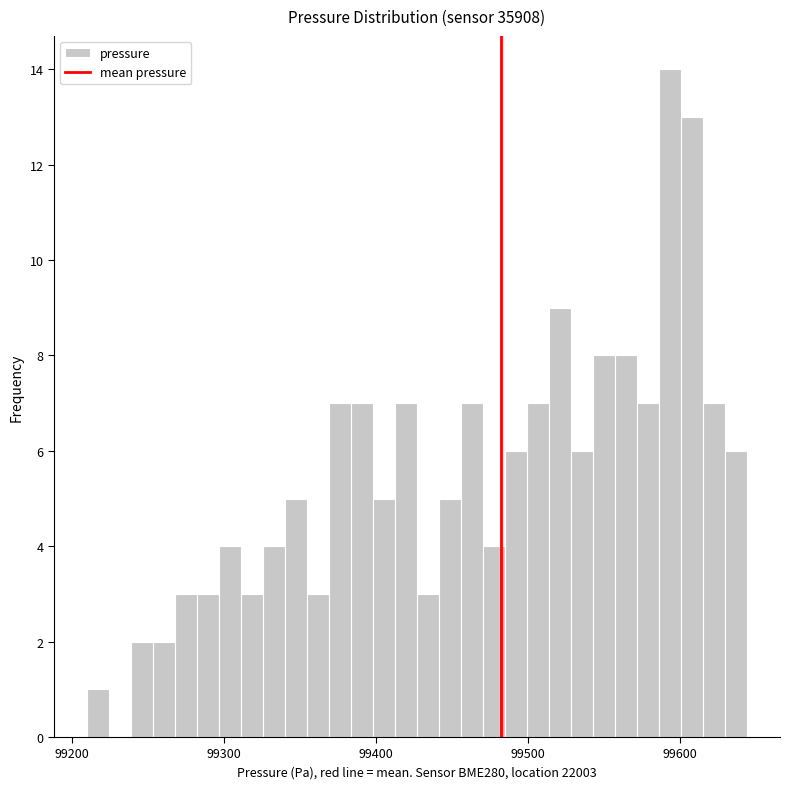

Around what value on the x-axis is the tallest bar? Give the approximate position of its centre, as read against the axis.

99590